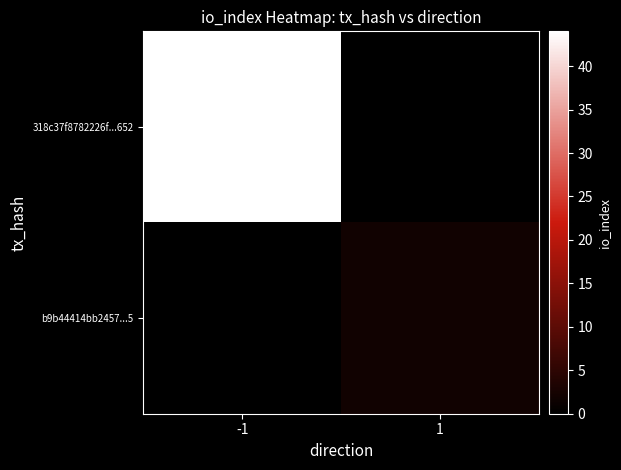

List the series in order of their peak value, highest first.

318c37f8782226f...652, b9b44414bb2457...5